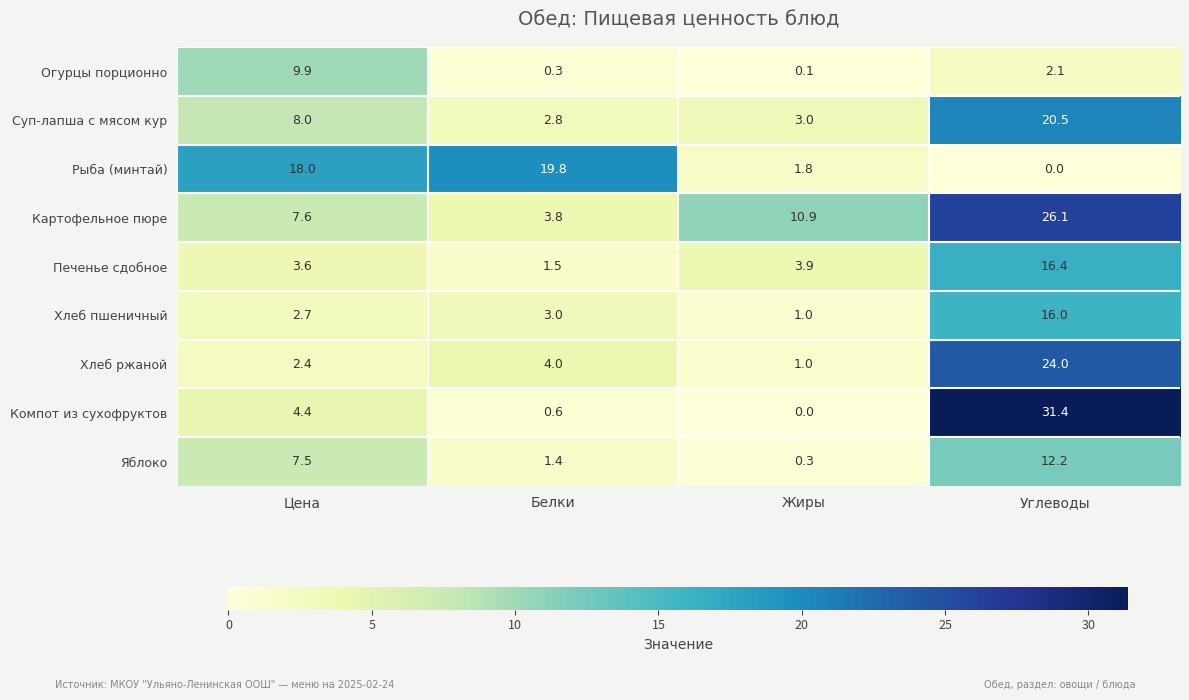

At which category is the sum across all series the highest?

Углеводы